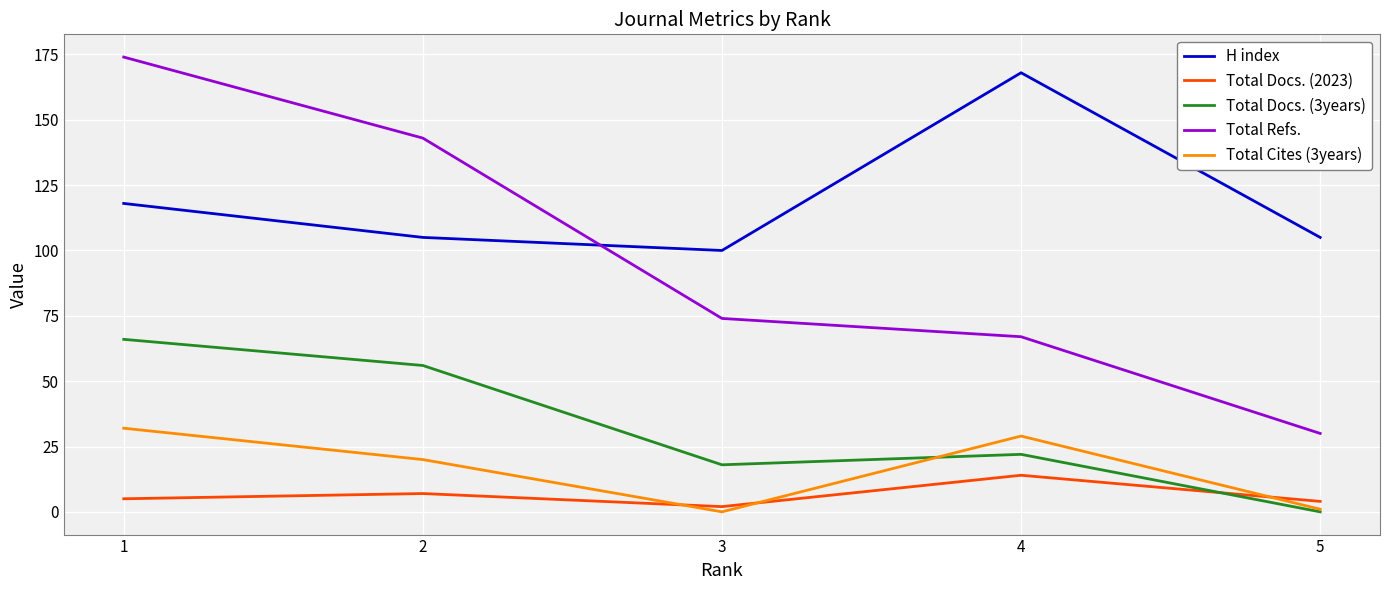

Between which two adjacent categories do Total Refs. and H index first intersect?

2 and 3